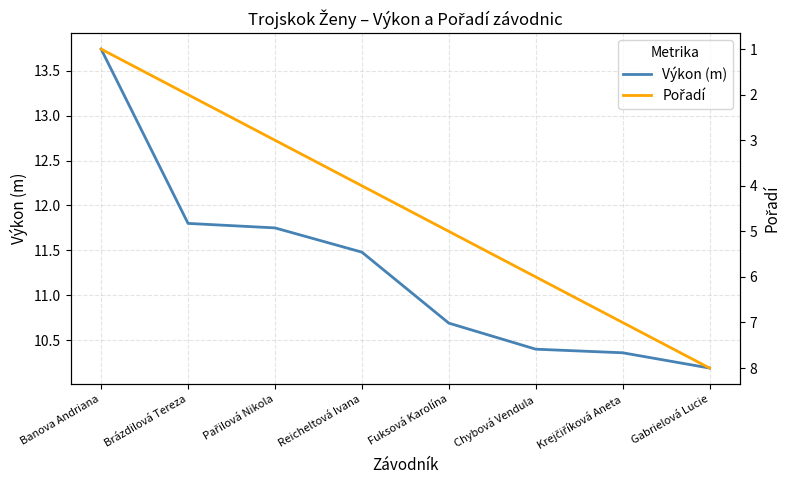

What is the label of the 5th point from the right?

Reicheltová Ivana